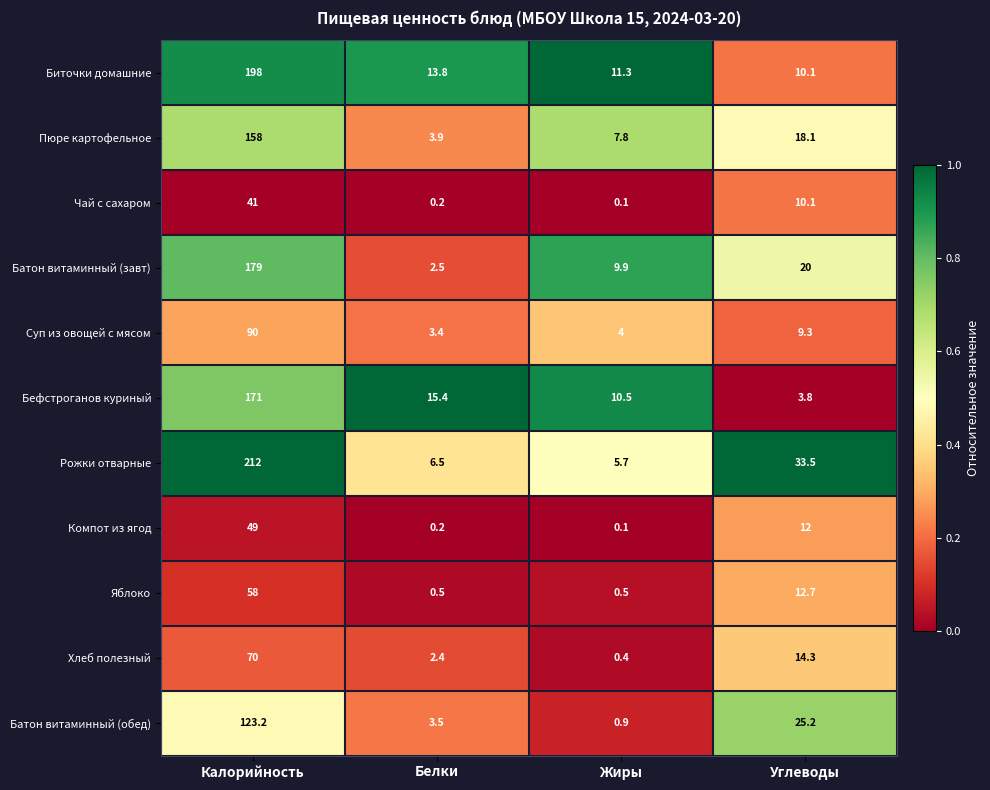

How many data points does each series have?

4